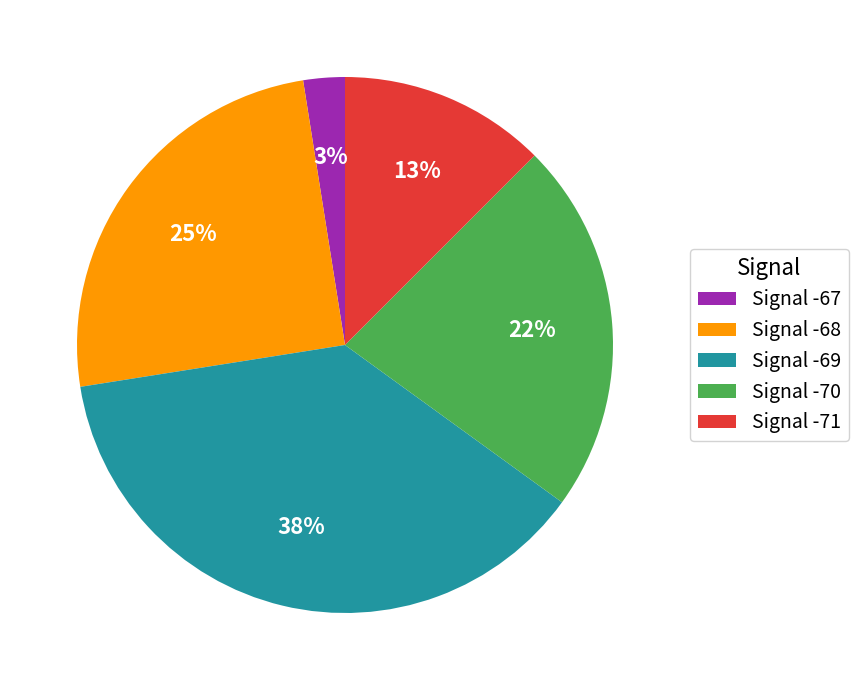

To the nearest percent, what is the average slice percentage?

20%